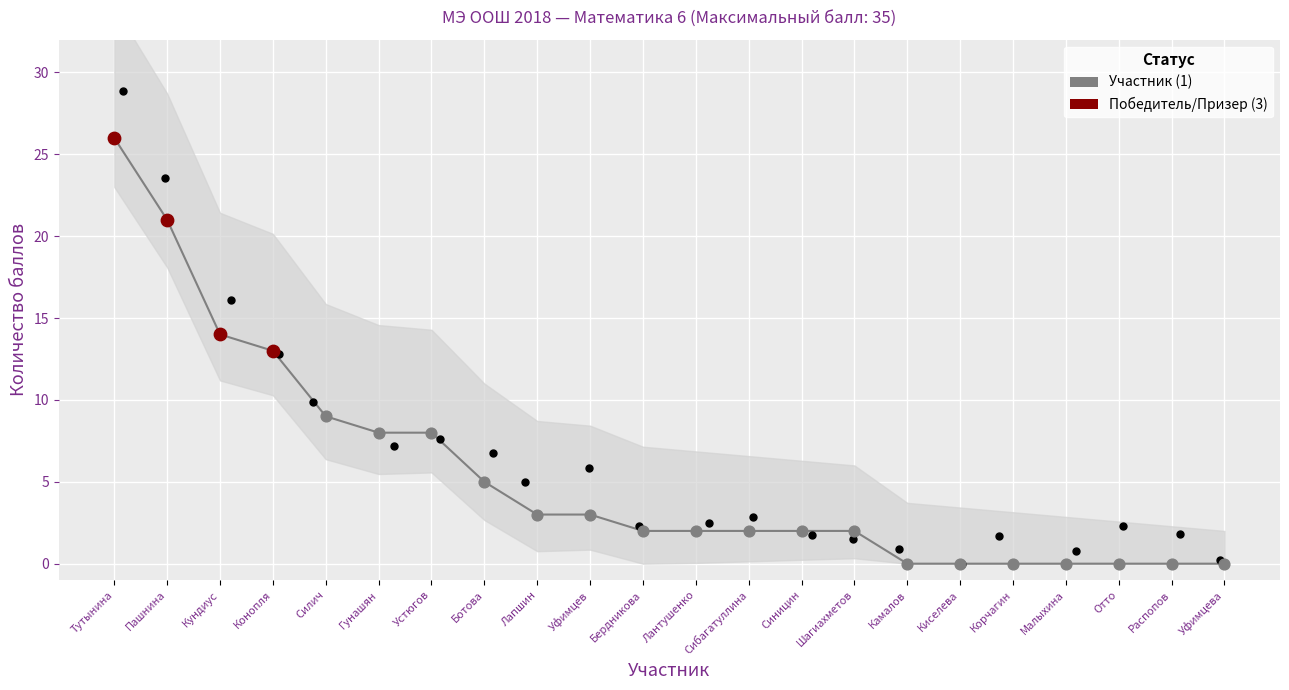

What is the ratio of the value at Пашнина to the value at Шагиахметов?

10.5